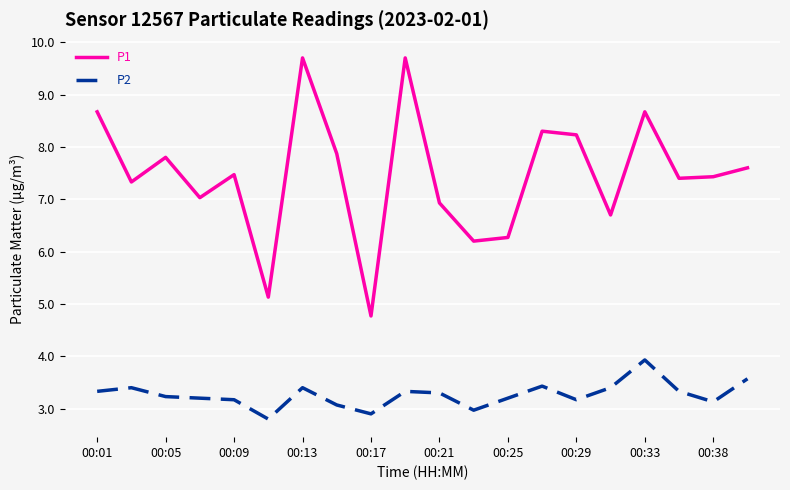

What is the maximum value shown in the chart?

9.7